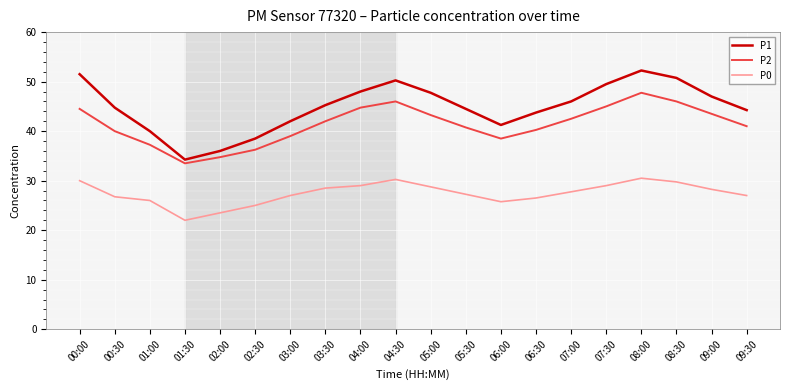

Which series changed the most between 00:00 and 04:00?

P1